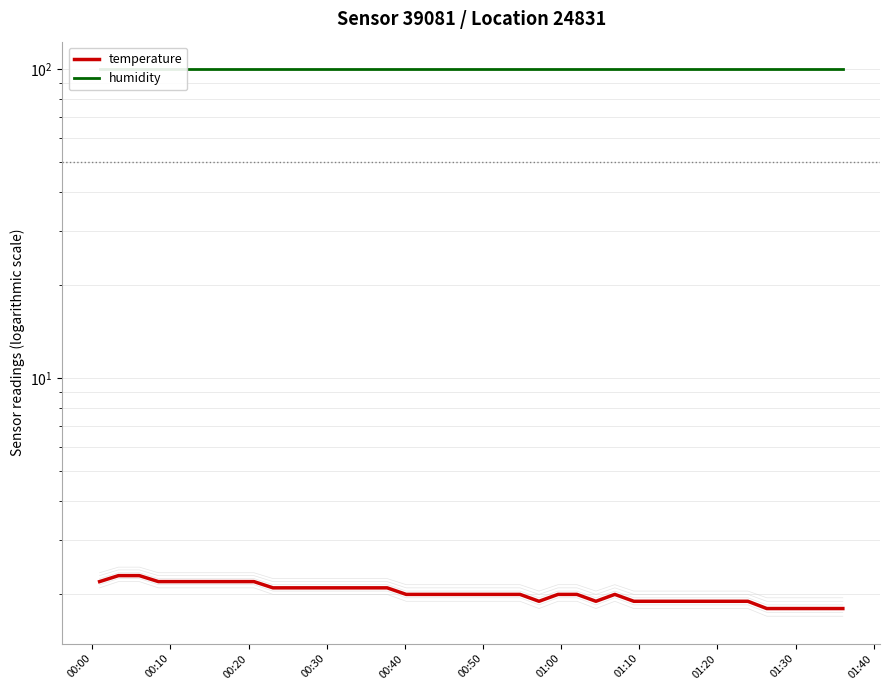

Rank the series by their maximum value, from lowest to highest.

temperature, humidity